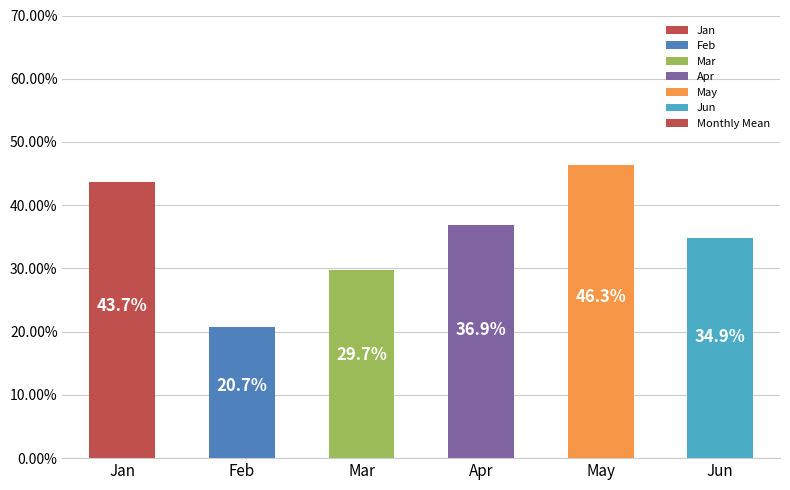

List the labels in order of value, smallest first.

Feb, Mar, Jun, Apr, Jan, May